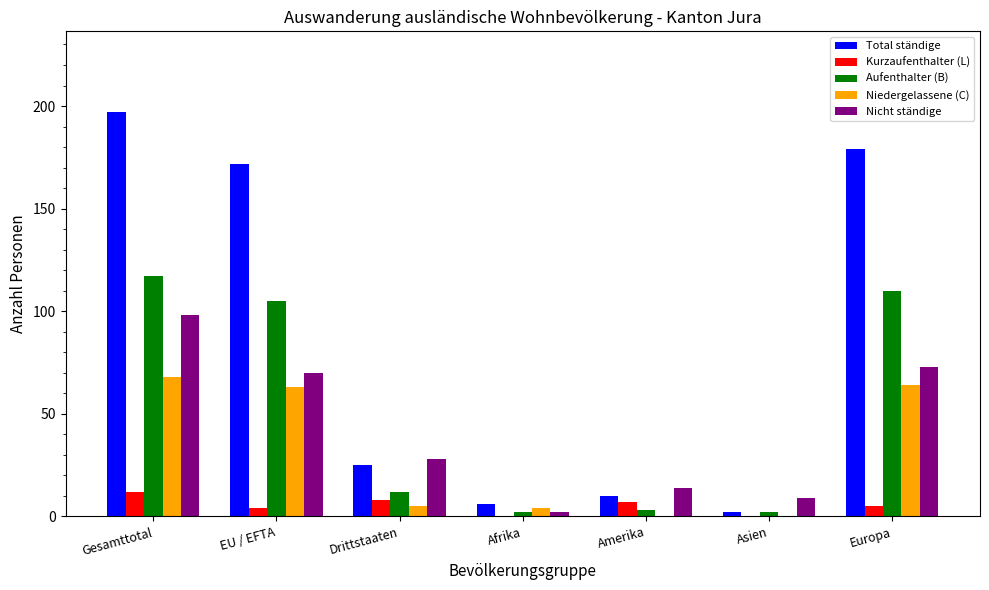

Is the value of Total ständige at Amerika greater than the value of Nicht ständige at EU / EFTA?

No